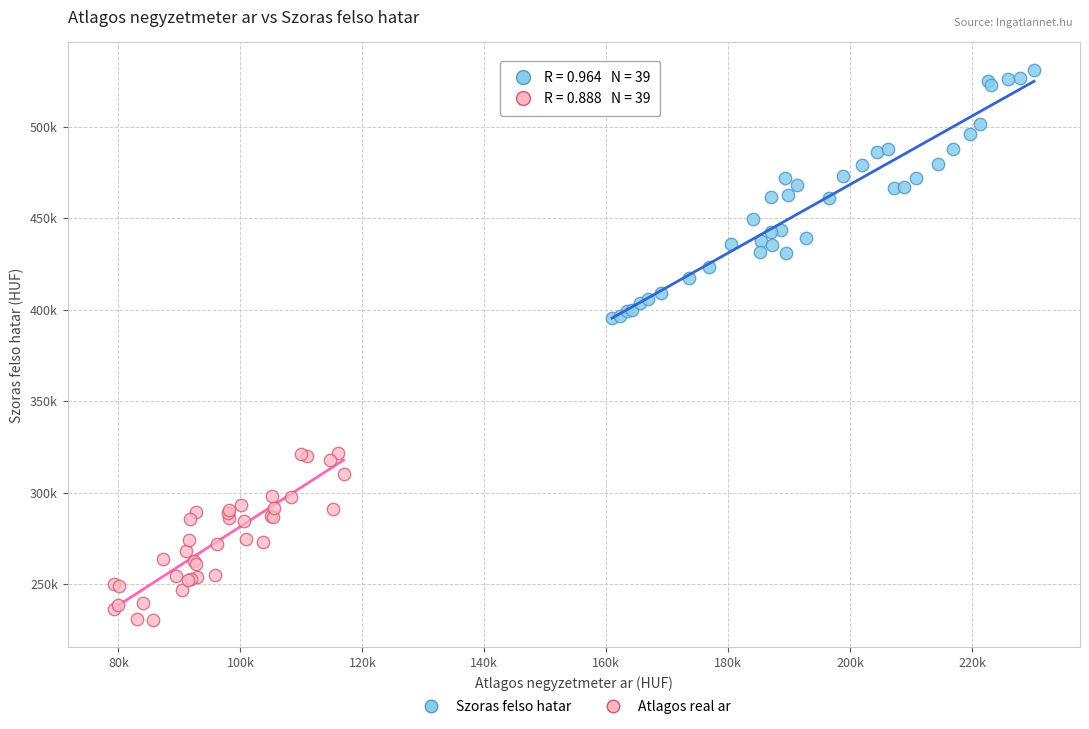

What are all the series names shown in the legend?

Szoras felso hatar, Atlagos real ar